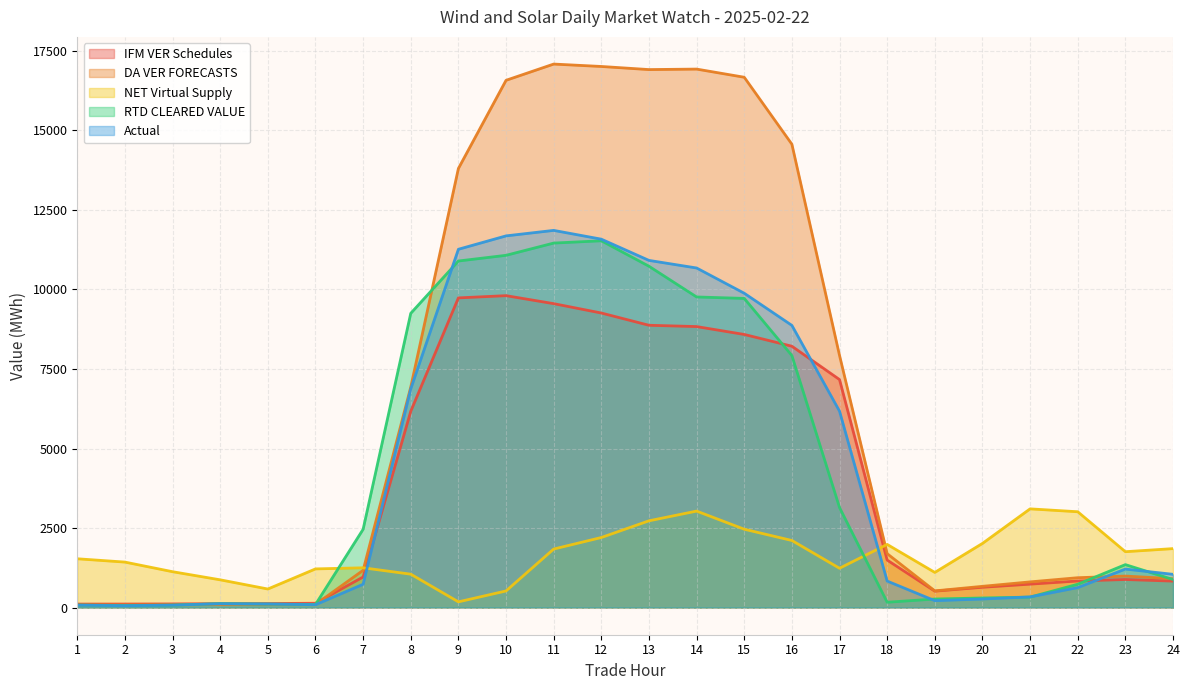

Reading left to right, extract all data points from this chart.

IFM VER Schedules: 1=108.9	2=110.1	3=113.6	4=122.8	5=125.7	6=135.4	7=960.9	8=6169.8	9=9735.4	10=9805.5	11=9554.3	12=9259.8	13=8874.7	14=8833.7	15=8586.1	16=8215.9	17=7167.4	18=1492.4	19=515.4	20=638.0	21=735.8	22=835.2	23=882.3	24=830.9
DA VER FORECASTS: 1=78.9	2=82.5	3=87.4	4=94.7	5=96.7	6=97.6	7=1171.4	8=6932.6	9=13804.4	10=16576.4	11=17086.9	12=17011.1	13=16913.5	14=16929.1	15=16672.5	16=14567.2	17=7926.8	18=1694.2	19=523.8	20=667.1	21=806.8	22=938.1	23=989.5	24=907.4
NET Virtual Supply: 1=1533.8	2=1429.3	3=1127.0	4=871.9	5=582.9	6=1215.1	7=1249.8	8=1048.9	9=179.2	10=521.7	11=1839.0	12=2201.7	13=2726.9	14=3032.6	15=2462.7	16=2108.5	17=1234.8	18=1984.9	19=1104.5	20=2015.8	21=3102.8	22=3012.0	23=1756.0	24=1853.0
RTD CLEARED VALUE: 1=77.9	2=64.4	3=75.9	4=123.5	5=109.9	6=96.2	7=2460.9	8=9250.4	9=10895.0	10=11074.1	11=11458.9	12=11531.2	13=10730.4	14=9764.7	15=9719.3	16=7922.2	17=3144.5	18=166.9	19=268.0	20=300.9	21=328.1	22=733.3	23=1349.6	24=881.2
Actual: 1=74.7	2=57.5	3=75.2	4=119.5	5=110.7	6=88.3	7=732.7	8=6875.2	9=11264.1	10=11685.2	11=11857.7	12=11581.6	13=10914.3	14=10675.7	15=9881.6	16=8871.2	17=6173.9	18=832.9	19=216.3	20=268.4	21=334.7	22=627.5	23=1210.0	24=1044.6